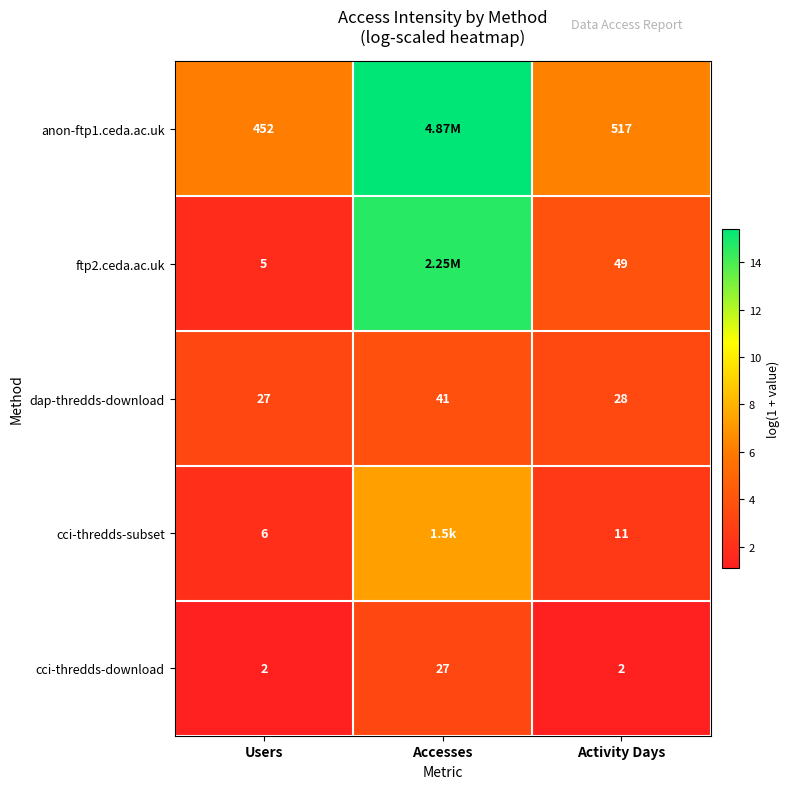

At which label does dap-thredds-download first exceed 28?

Accesses